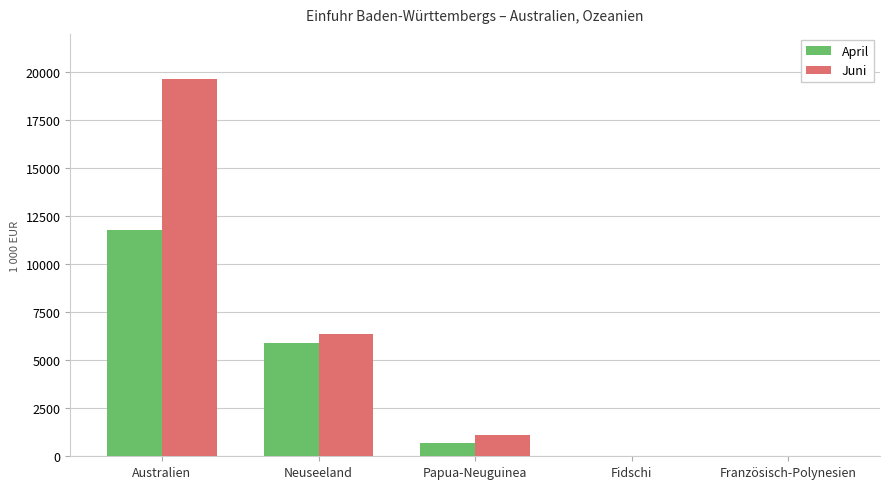

Which series changed the most between Neuseeland and Fidschi?

Juni